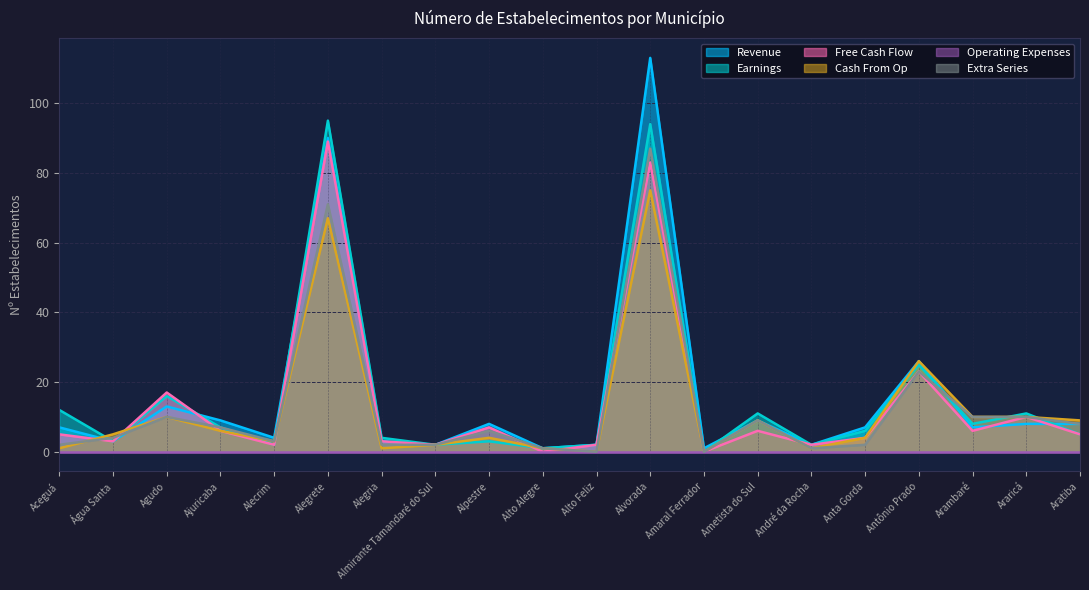

How many data points does each series have?

20